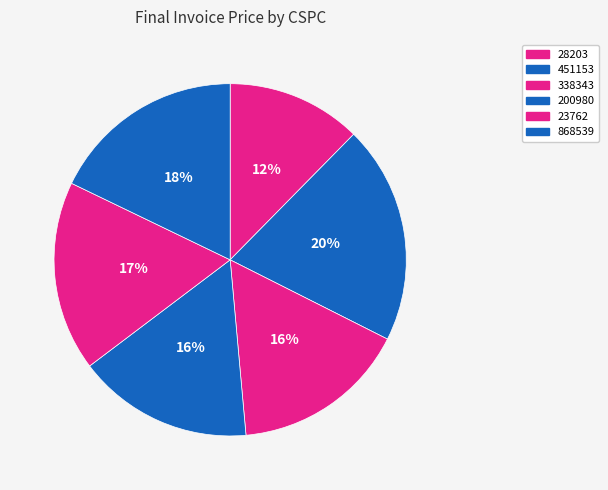

What percentage is the 338343 slice, to the nearest percent?

16%